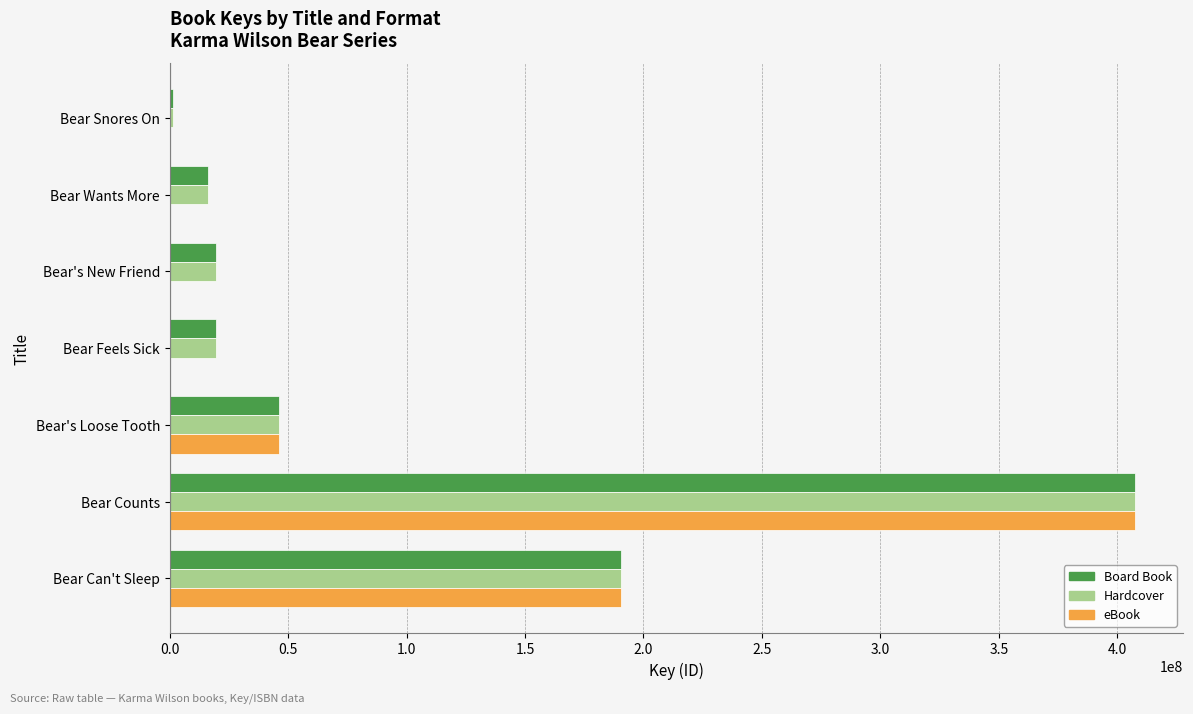

Count the number of categories in the chart.

7